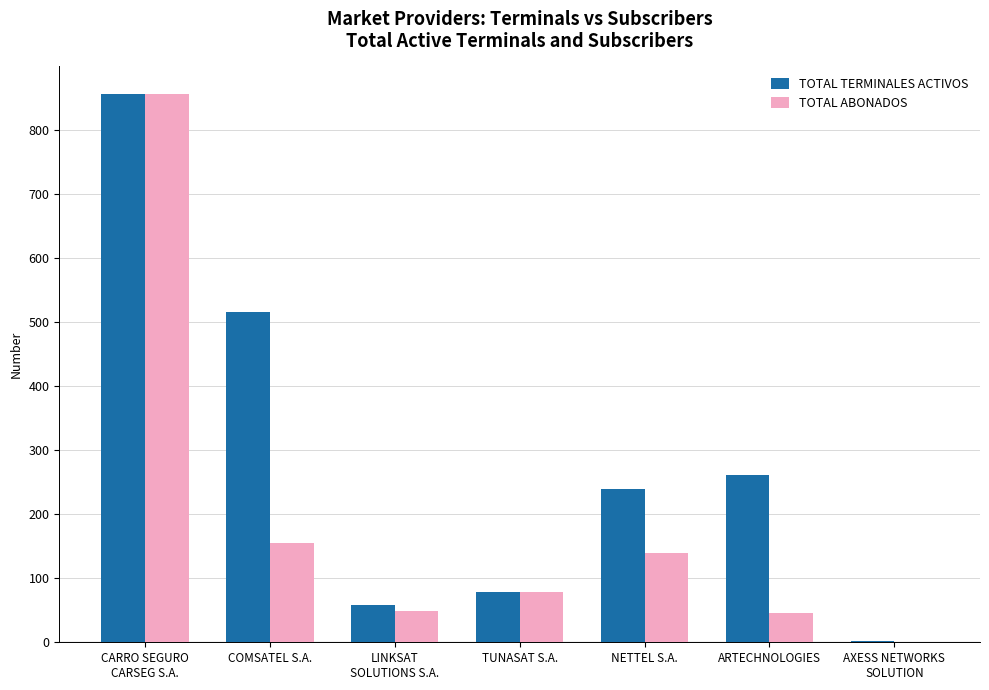

Which series changed the most between COMSATEL S.A. and ARTECHNOLOGIES?

TOTAL TERMINALES ACTIVOS